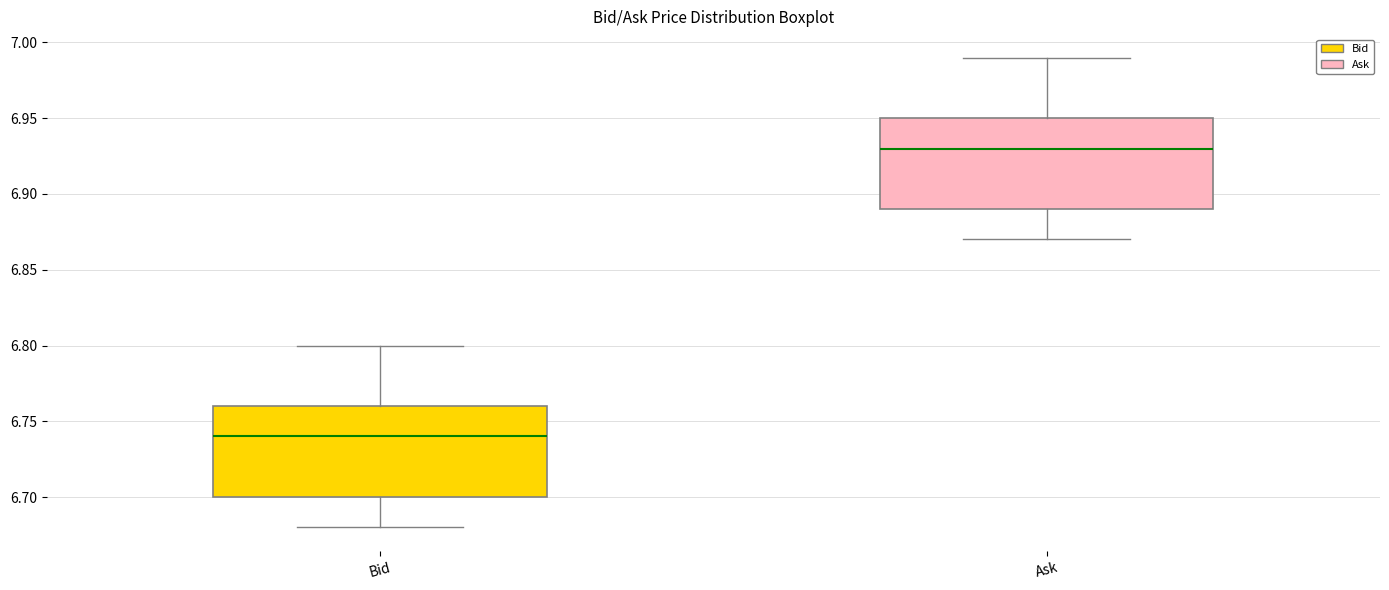

Where does the lower whisker of the box for Ask end on the y-axis? The values are not printed on the chart, so give them approximately, as read against the axis.

6.87